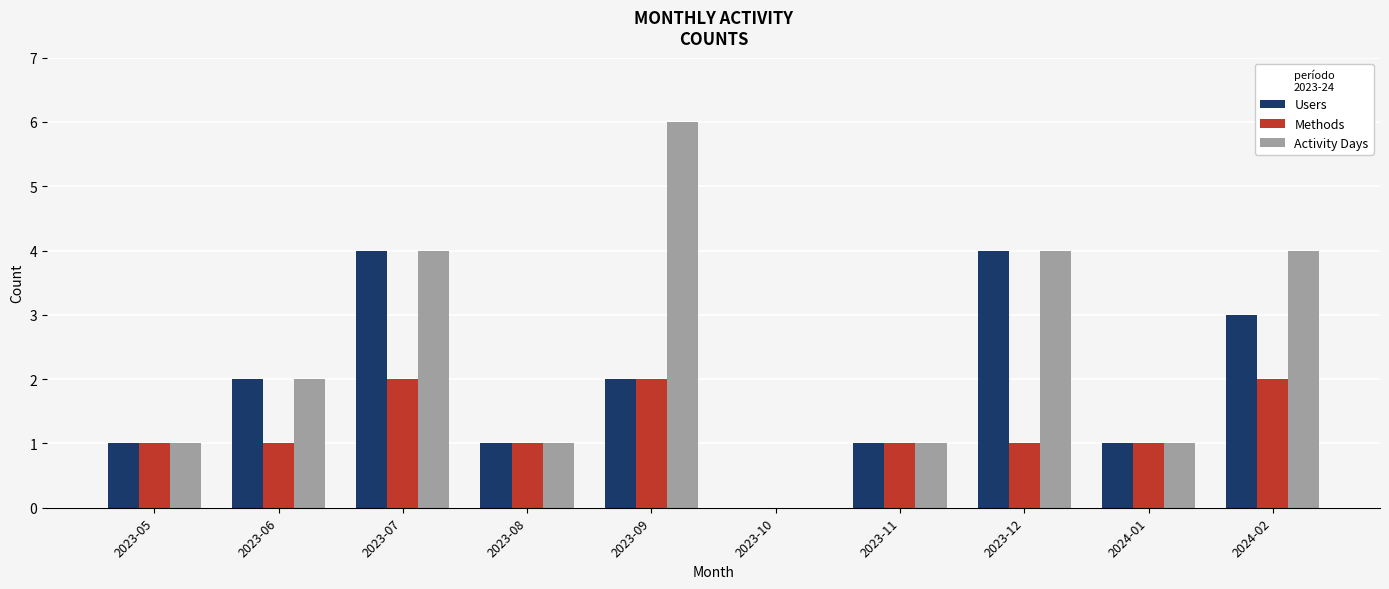

Count the number of categories in the chart.

10